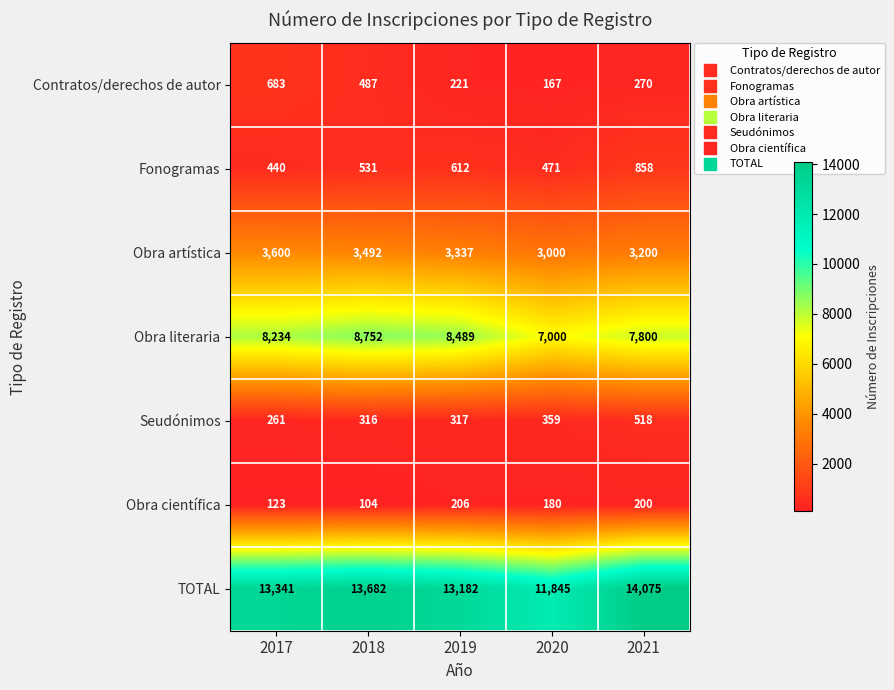

At which label does Obra científica reach its minimum?

2018